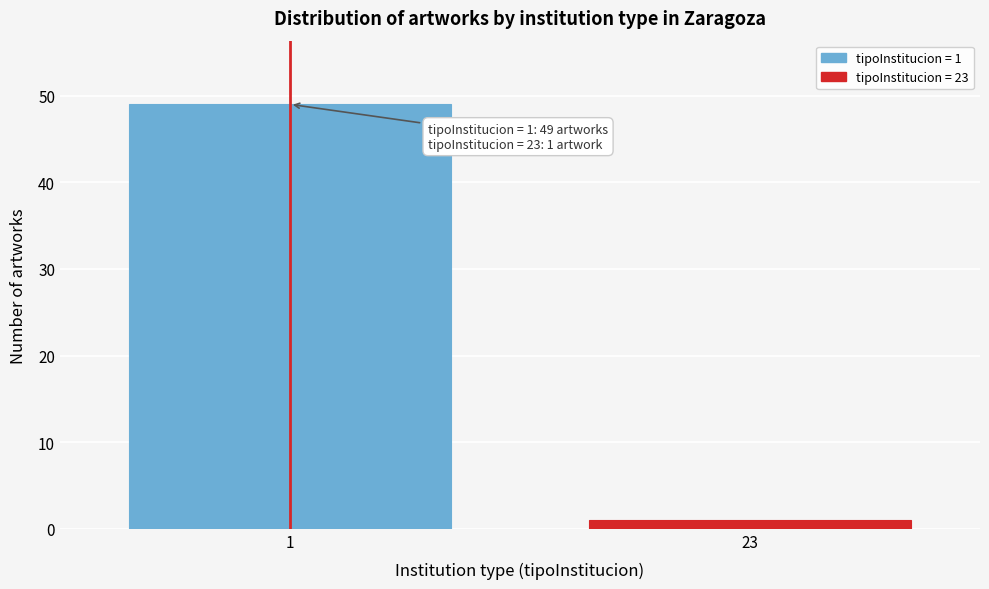

Reading right to left, what are all the values shown in this chart?

23=1	1=49